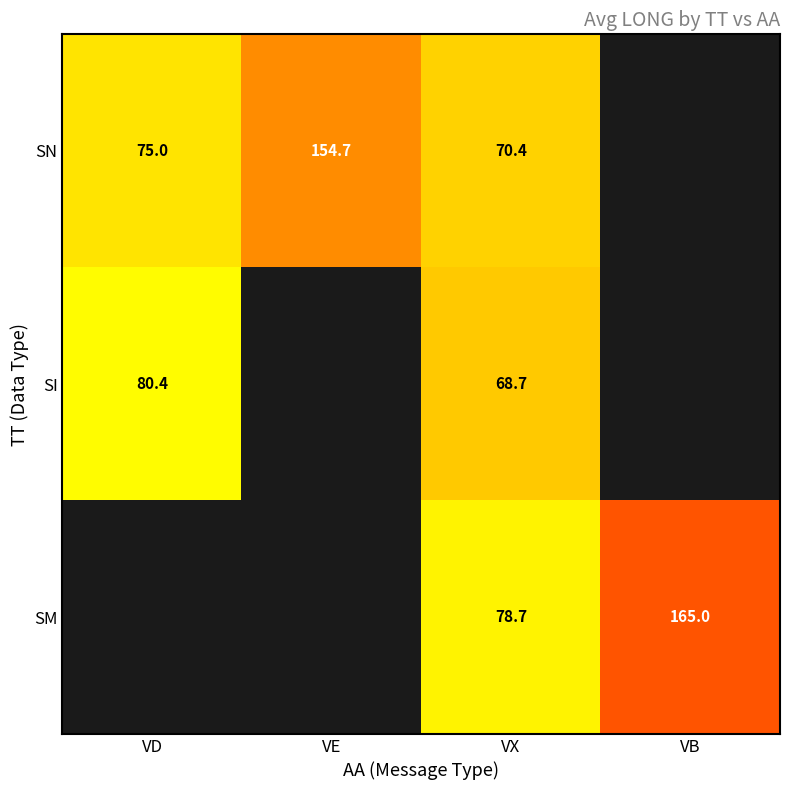

Where does the SM series first go above 78?

VX